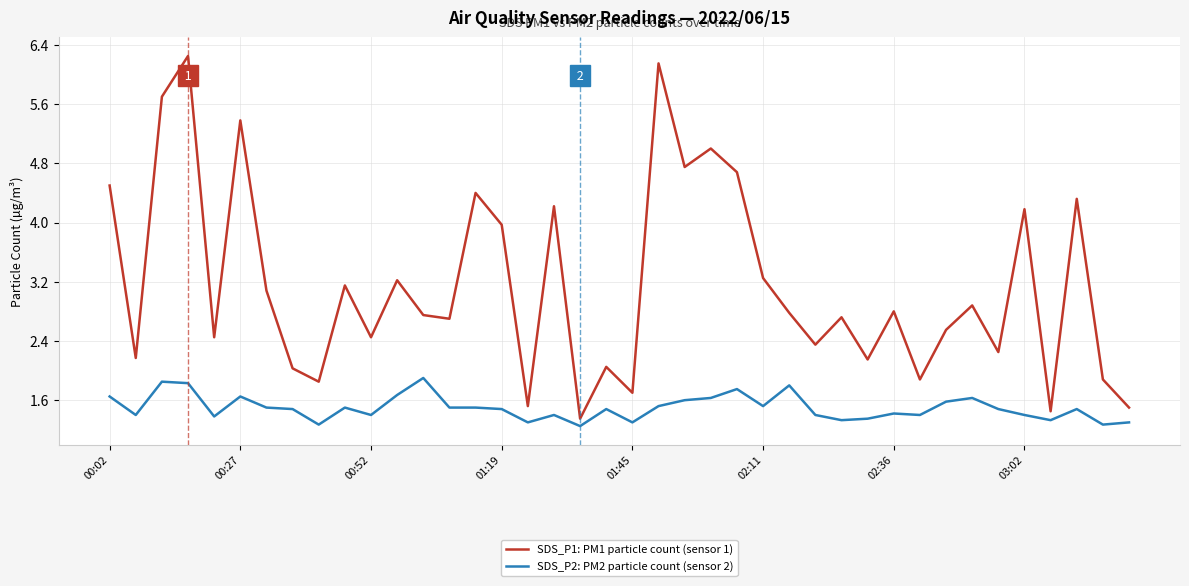

True or false: SDS_P1: PM1 particle count (sensor 1) and SDS_P2: PM2 particle count (sensor 2) intersect in this chart.

False